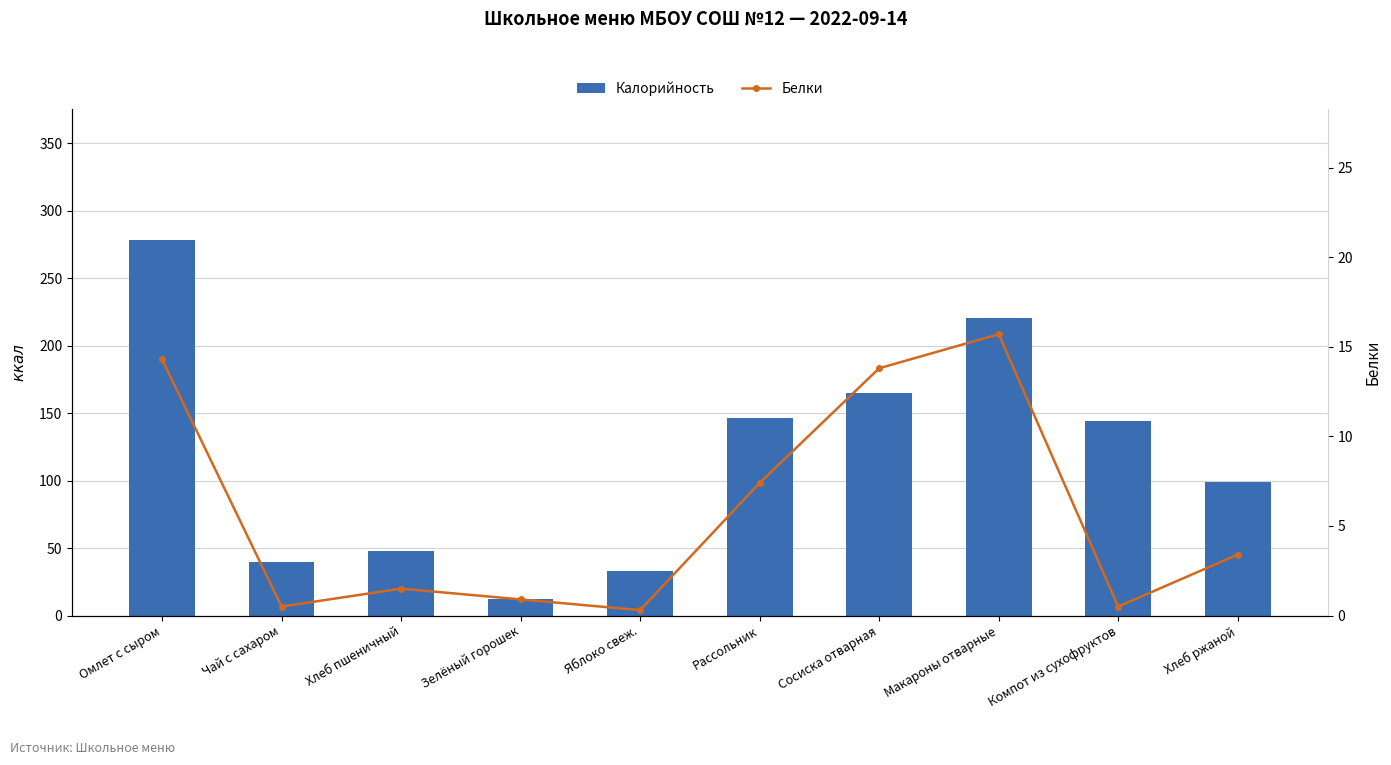

How many series are shown in this chart?

2